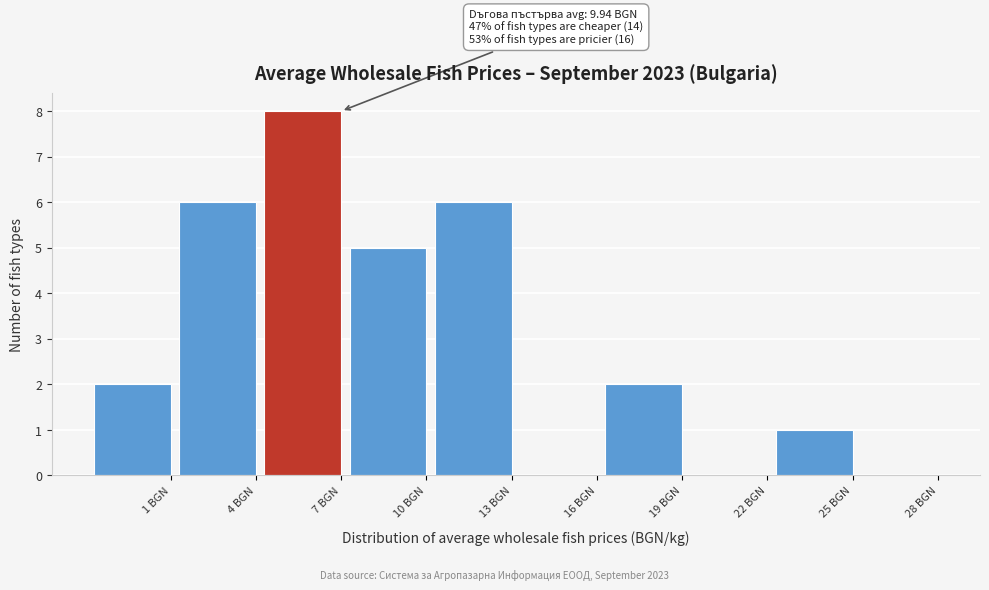

Reading left to right, what are all the values shown in this chart?

1 BGN=2	4 BGN=6	7 BGN=8	10 BGN=5	13 BGN=6	16 BGN=0	19 BGN=2	22 BGN=0	25 BGN=1	28 BGN=0